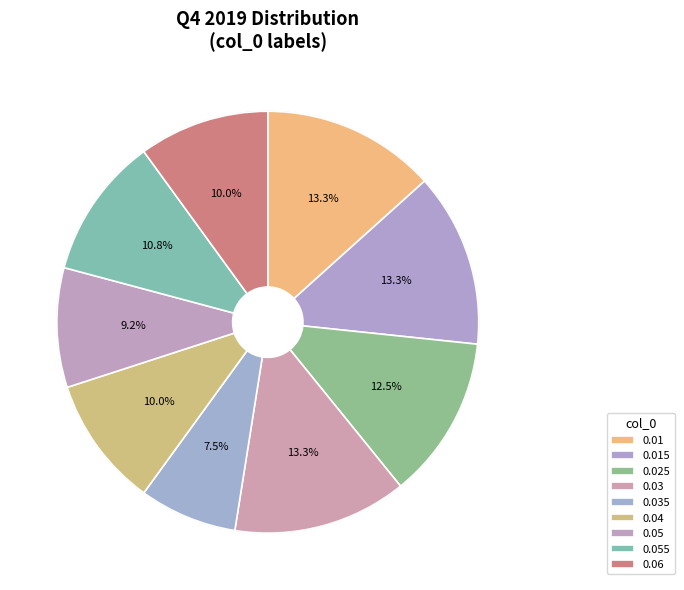

To the nearest percent, what is the average slice percentage?

11%